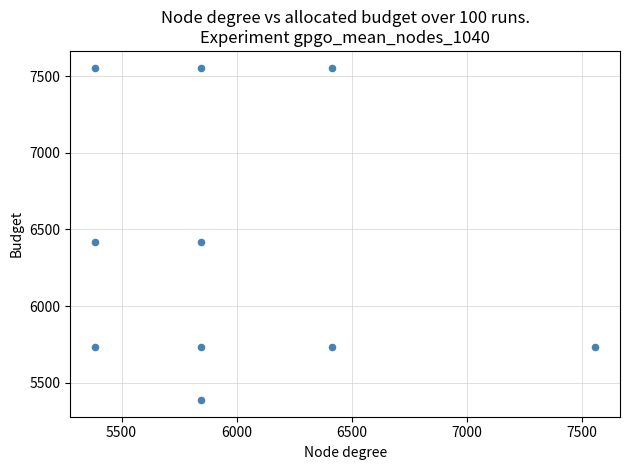

What is the range of X values (max minus min)?

2170